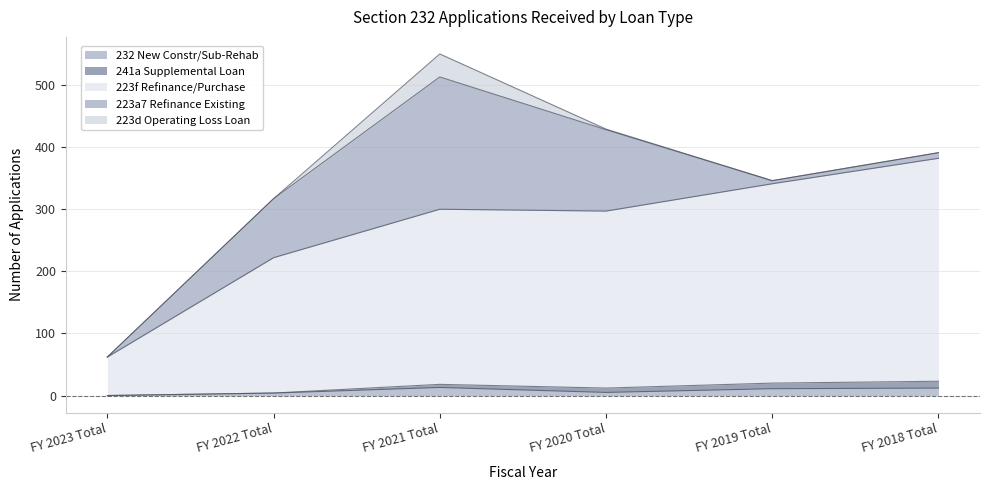

Which series has the largest total across all categories?

223f Refinance/Purchase